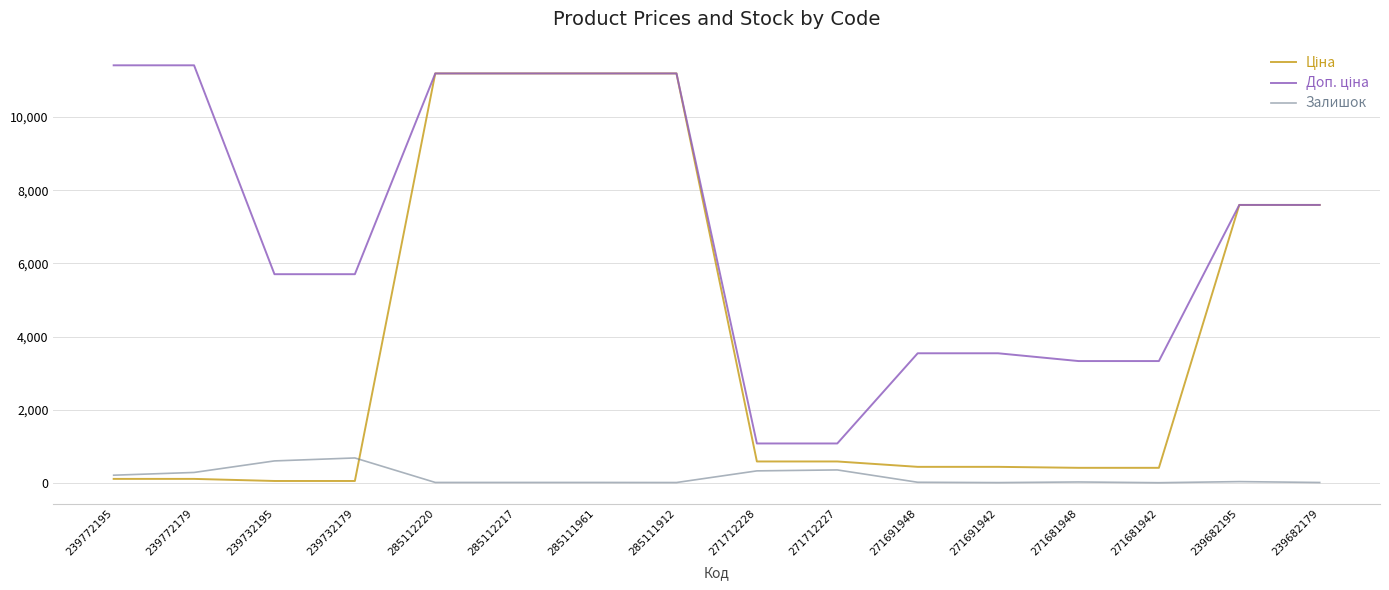

What is the maximum value shown in the chart?

11410.0